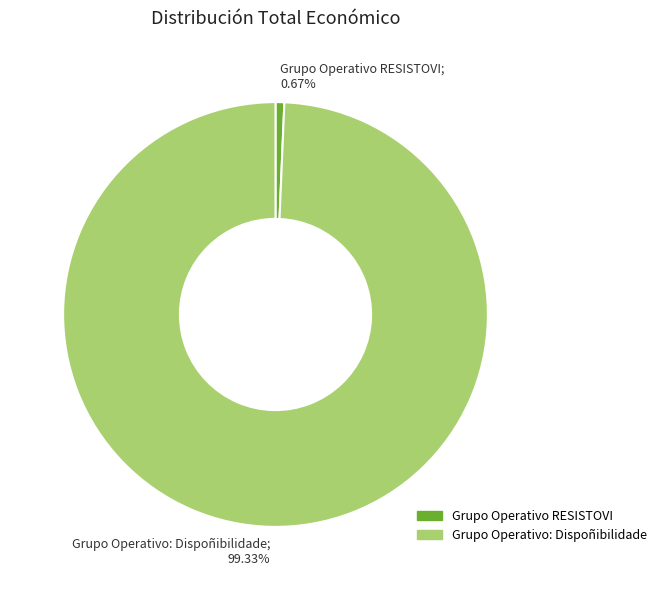

Is it true that Grupo Operativo: Dispoñibilidade is 99% of the pie?

True